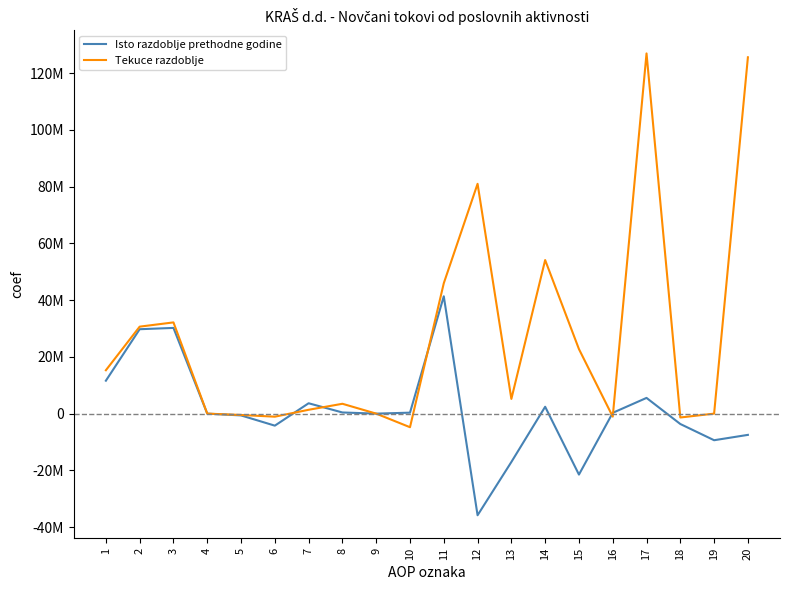

At how many categories does at least one series exceed 44008271?

5